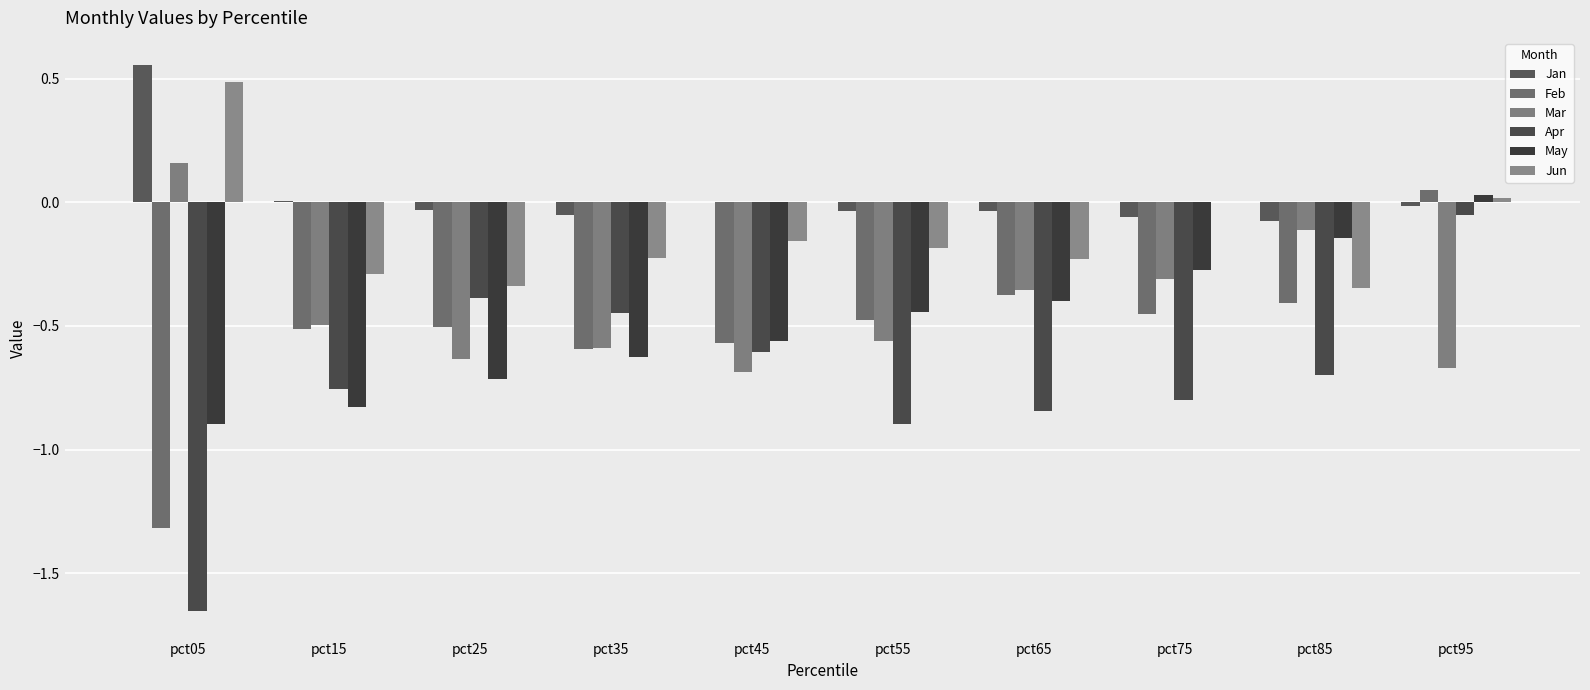

The value of May at pct05 is -0.5. True or false?

False